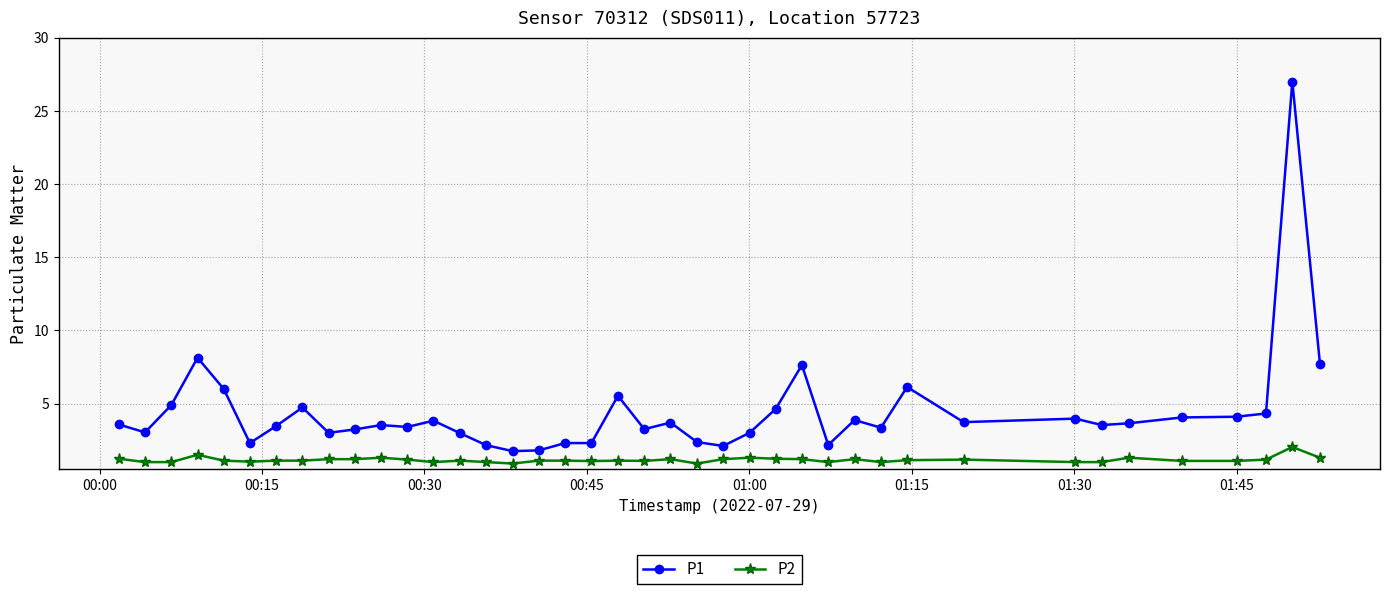

What is the value of the P1 point at the 4th from the left?

8.1